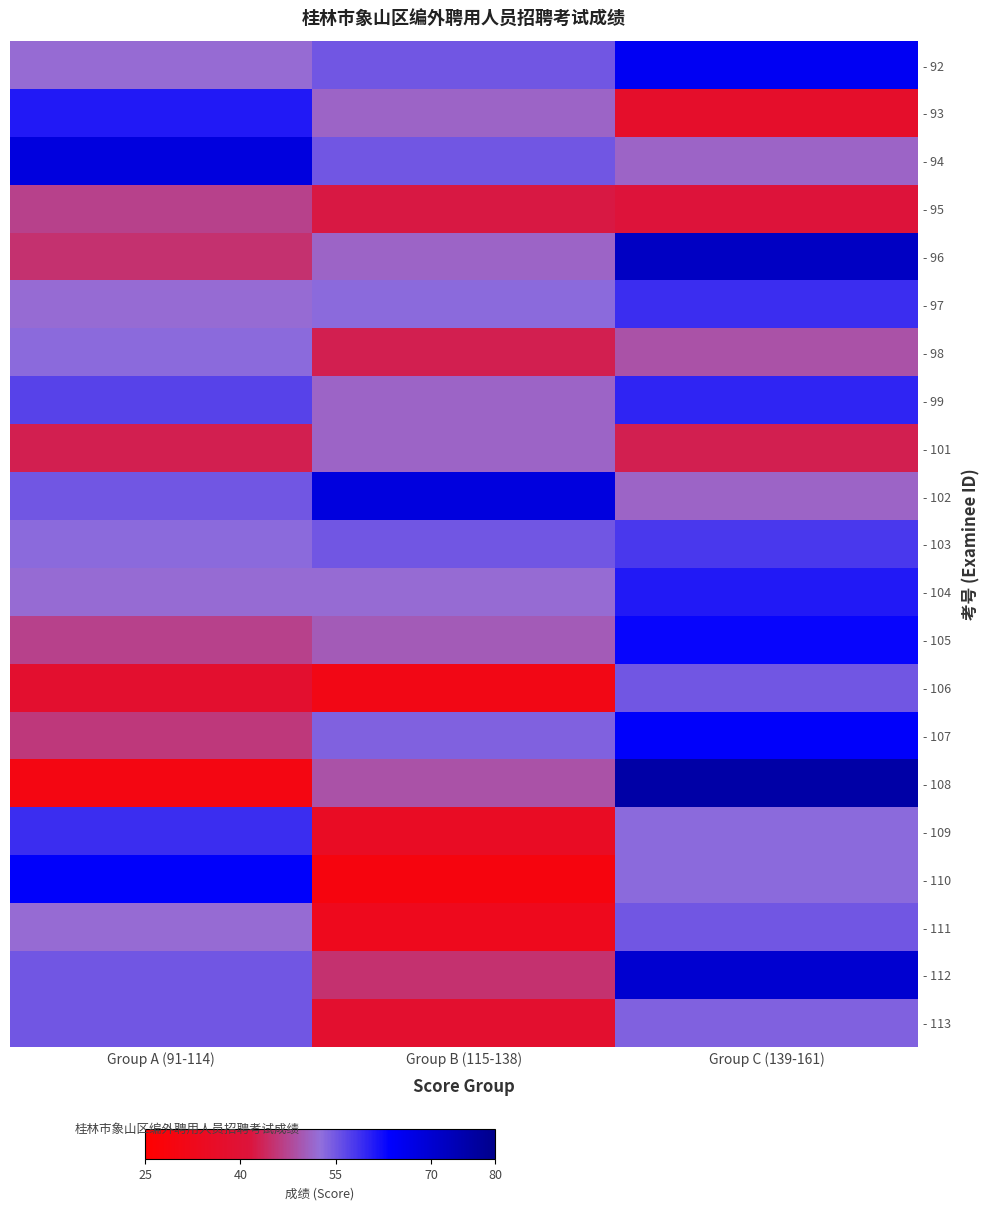

Which has a higher value, Group C (139-161) or Group B (115-138)?

Group C (139-161)